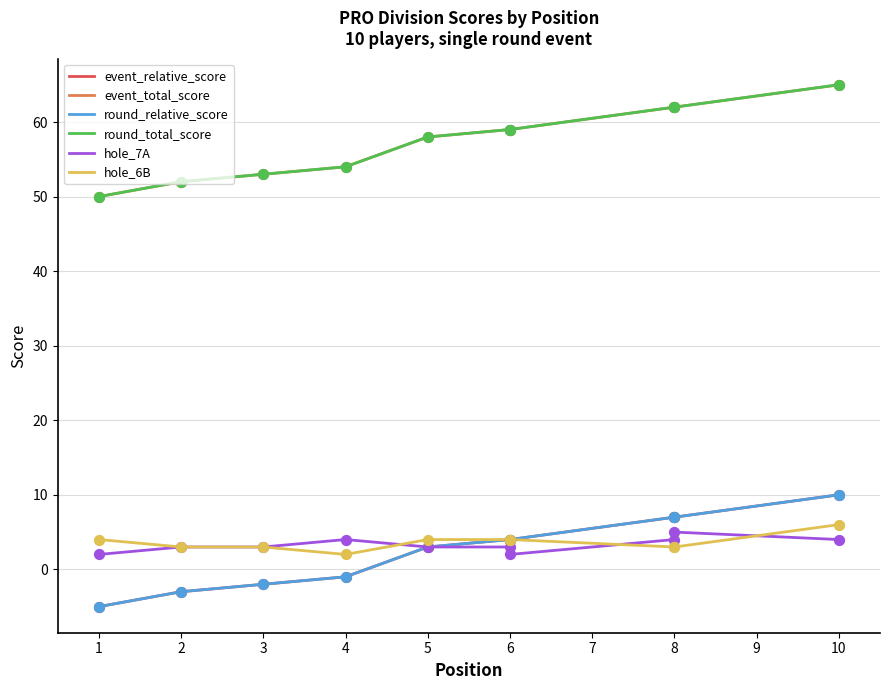

Which series has the largest total across all categories?

event_total_score